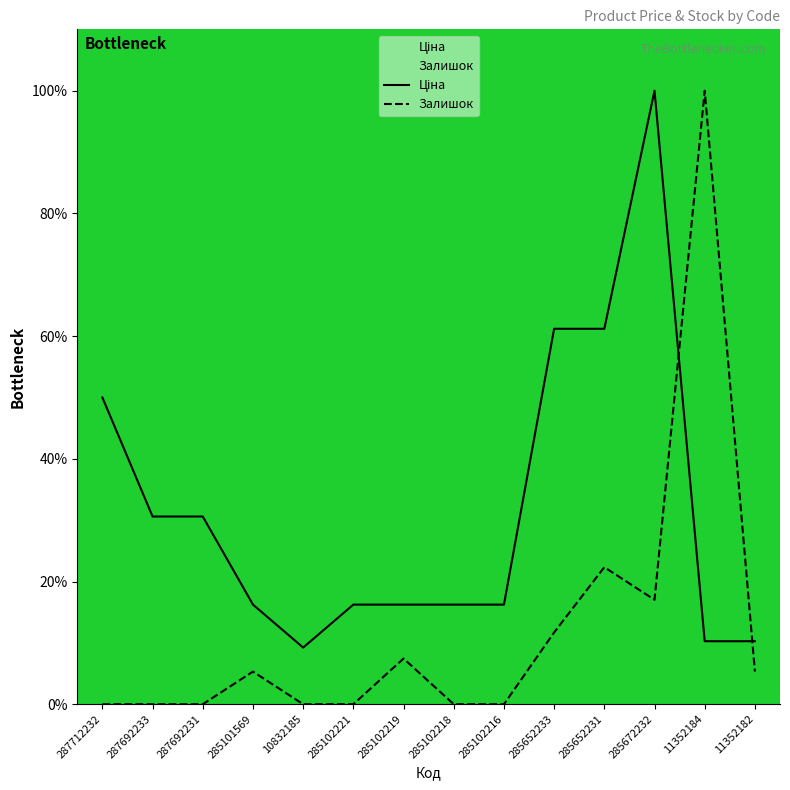

What is the difference between the Залишок values at 287692233 and 285101569?

5.3